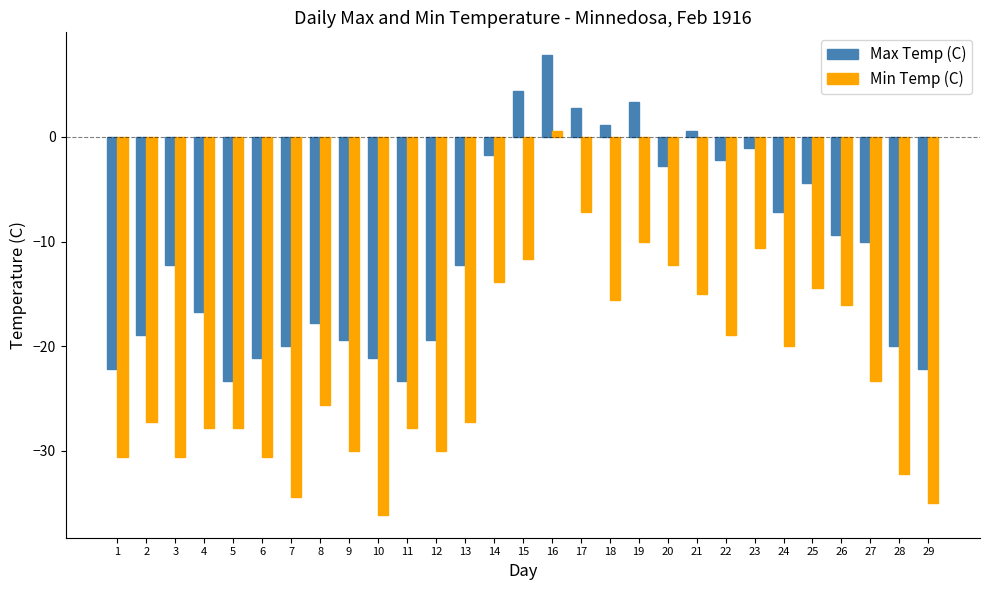

Reading left to right, list all the values displayed in this chart.

Max Temp (C): 1=-22.2	2=-18.9	3=-12.2	4=-16.7	5=-23.3	6=-21.1	7=-20.0	8=-17.8	9=-19.4	10=-21.1	11=-23.3	12=-19.4	13=-12.2	14=-1.7	15=4.4	16=7.8	17=2.8	18=1.1	19=3.3	20=-2.8	21=0.6	22=-2.2	23=-1.1	24=-7.2	25=-4.4	26=-9.4	27=-10.0	28=-20.0	29=-22.2
Min Temp (C): 1=-30.6	2=-27.2	3=-30.6	4=-27.8	5=-27.8	6=-30.6	7=-34.4	8=-25.6	9=-30.0	10=-36.1	11=-27.8	12=-30.0	13=-27.2	14=-13.9	15=-11.7	16=0.6	17=-7.2	18=-15.6	19=-10.0	20=-12.2	21=-15.0	22=-18.9	23=-10.6	24=-20.0	25=-14.4	26=-16.1	27=-23.3	28=-32.2	29=-35.0